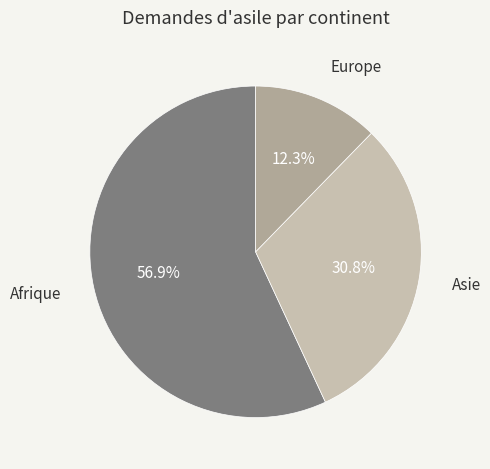

Is there any slice that represents more than half of the pie?

Yes